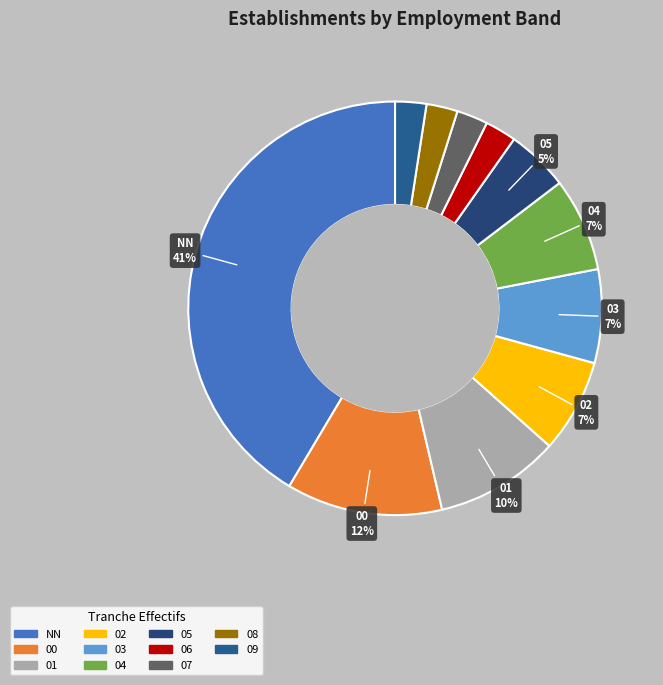

How many segments does this pie chart have?

11